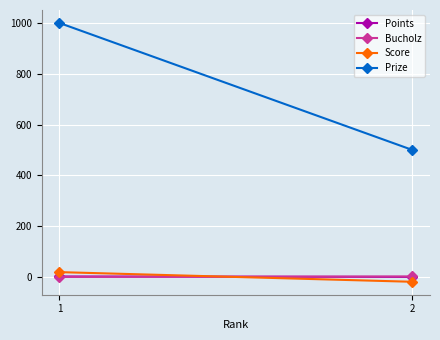

Reading right to left, extract all data points from this chart.

Points: 0	2
Bucholz: 2	0
Score: -19	19
Prize: 500	1000